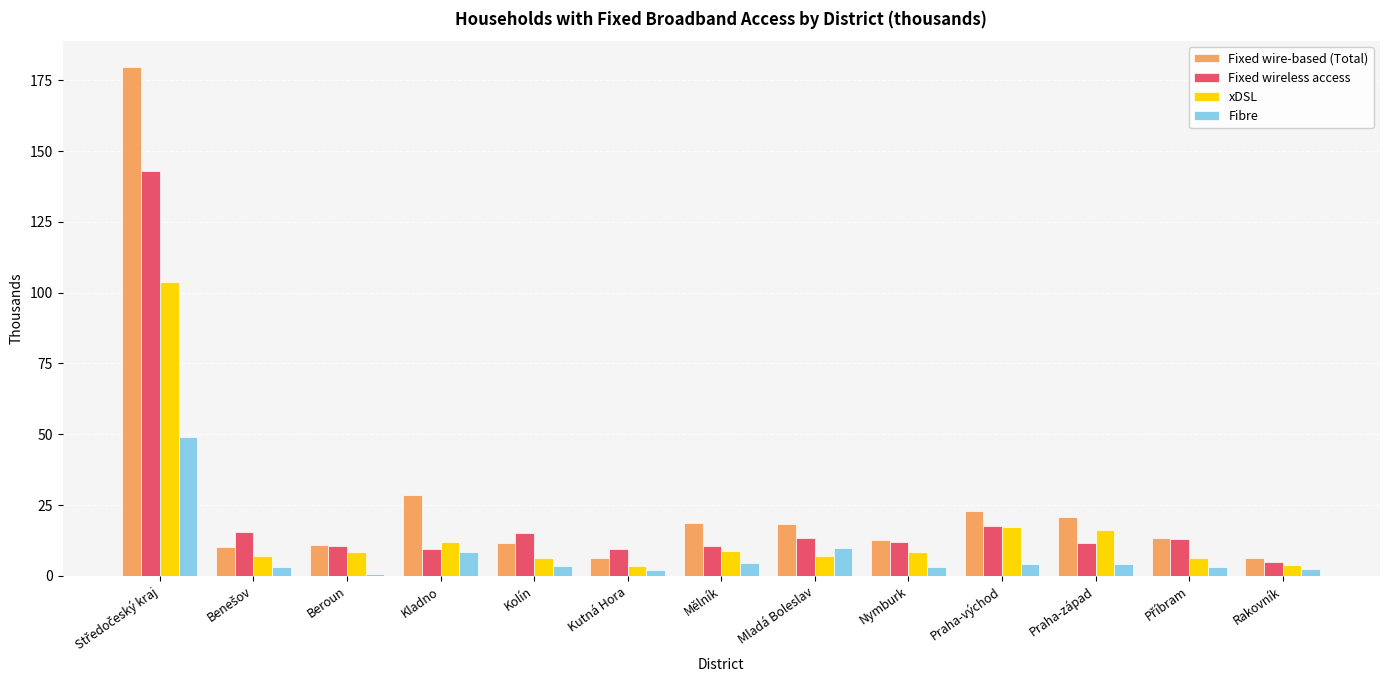

What is the highest value of the Fixed wireless access series?

143.0